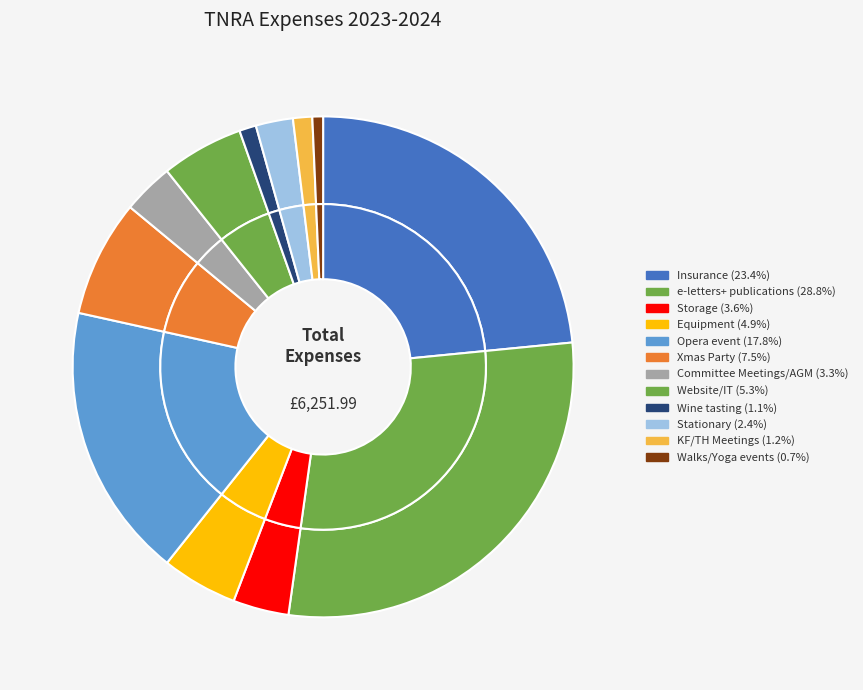

To the nearest percent, what portion does KF/TH Meetings represent?

1%